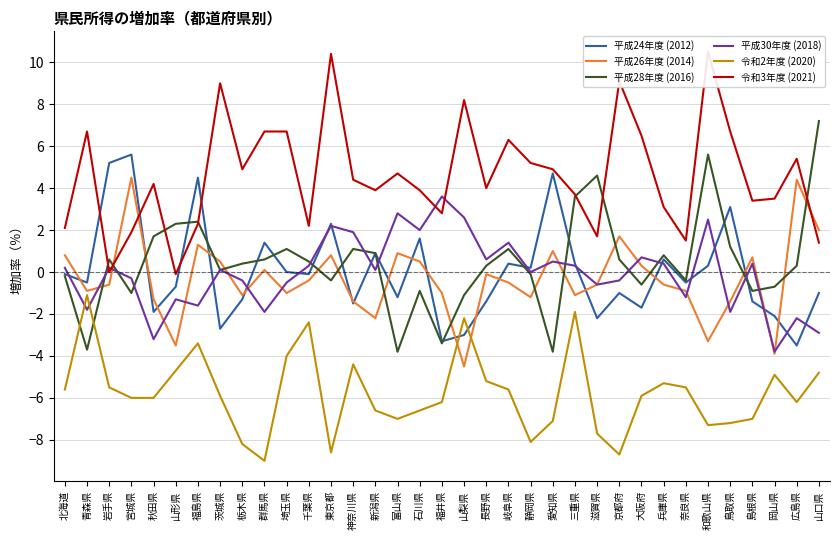

The 令和3年度 (2021) series shows 0.4 at 宮城県. True or false?

False